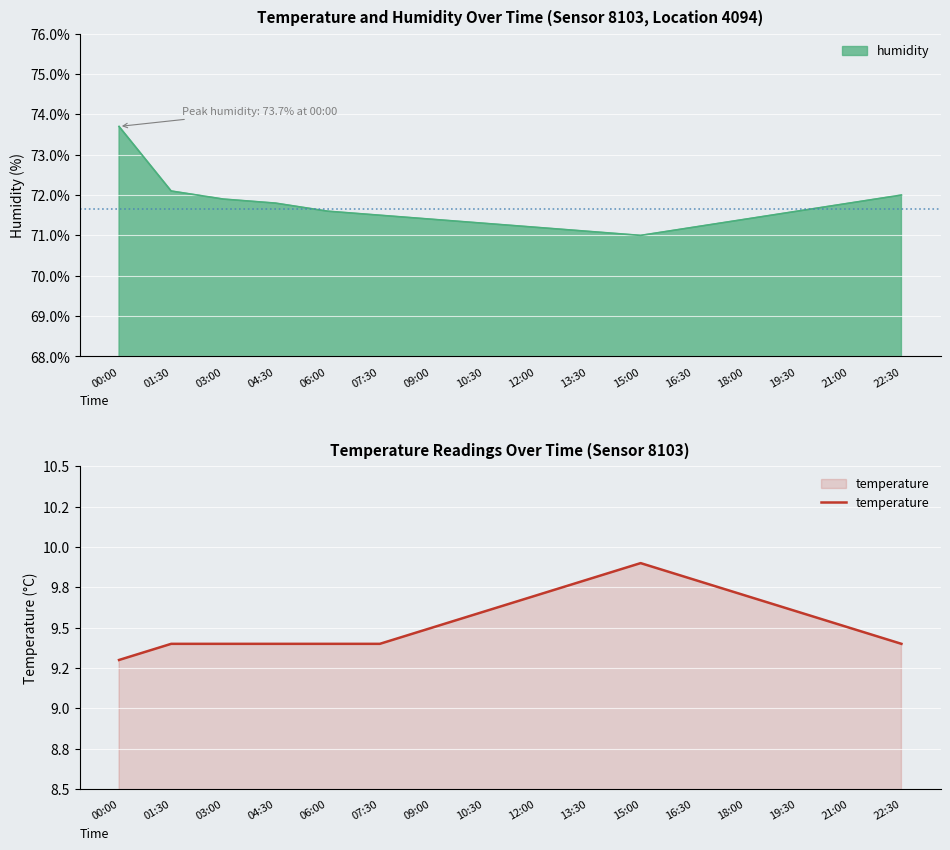

What is the difference between the values at 06:00 and 10:30?

0.2